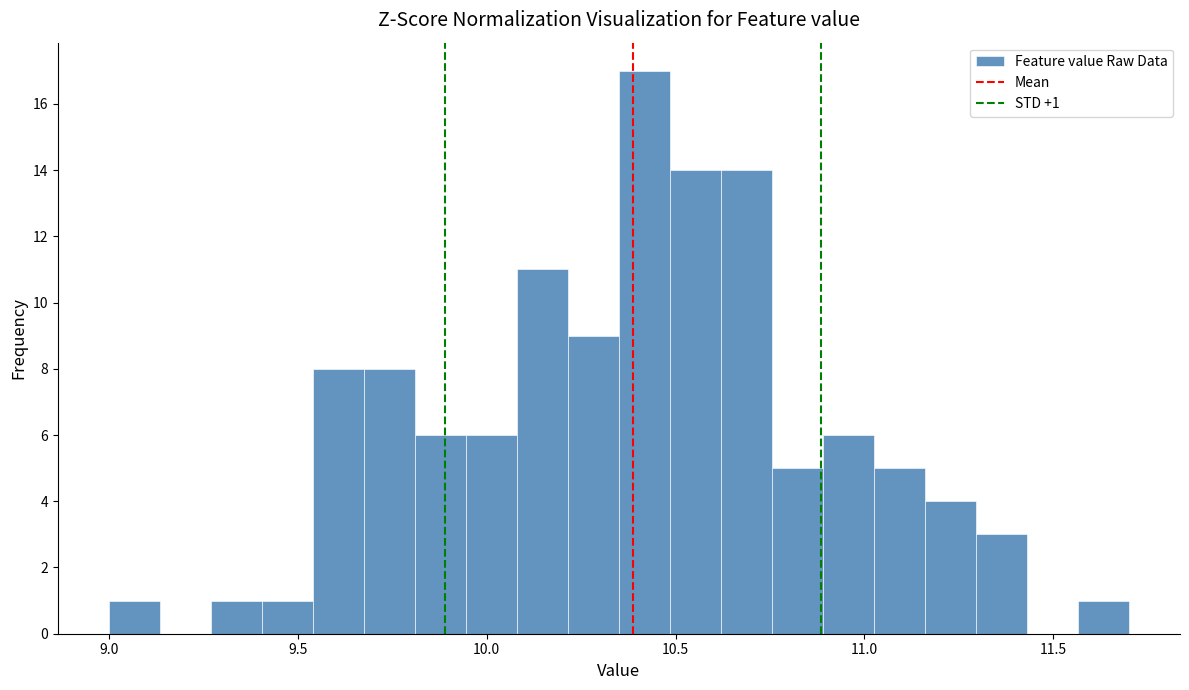

Read against the x-axis, roughly where is the centre of the tallest bar?

10.40